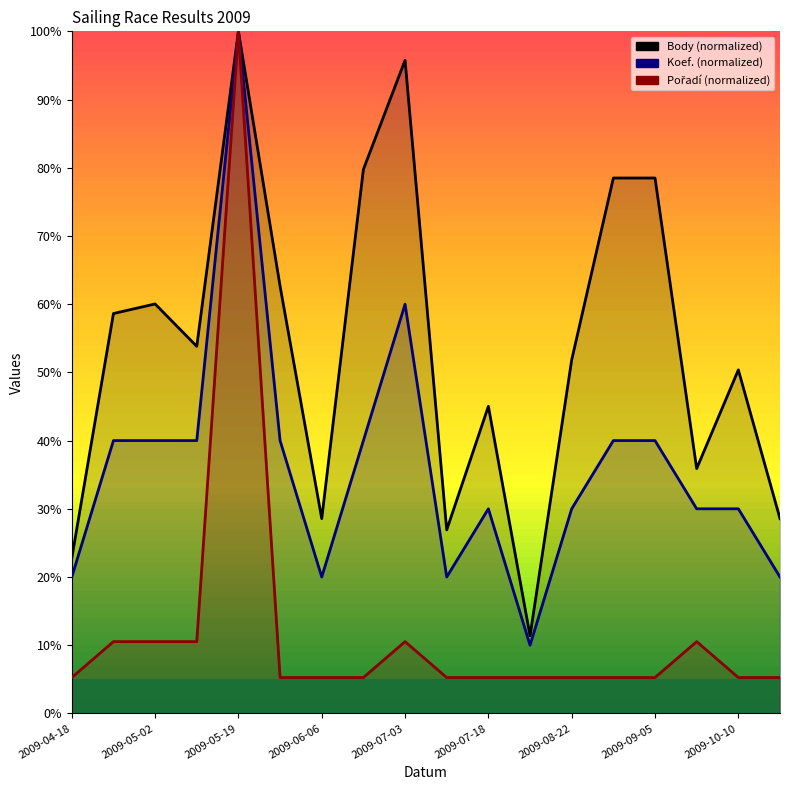

Is it true that Pořadí equals 5.3 at 9?

True